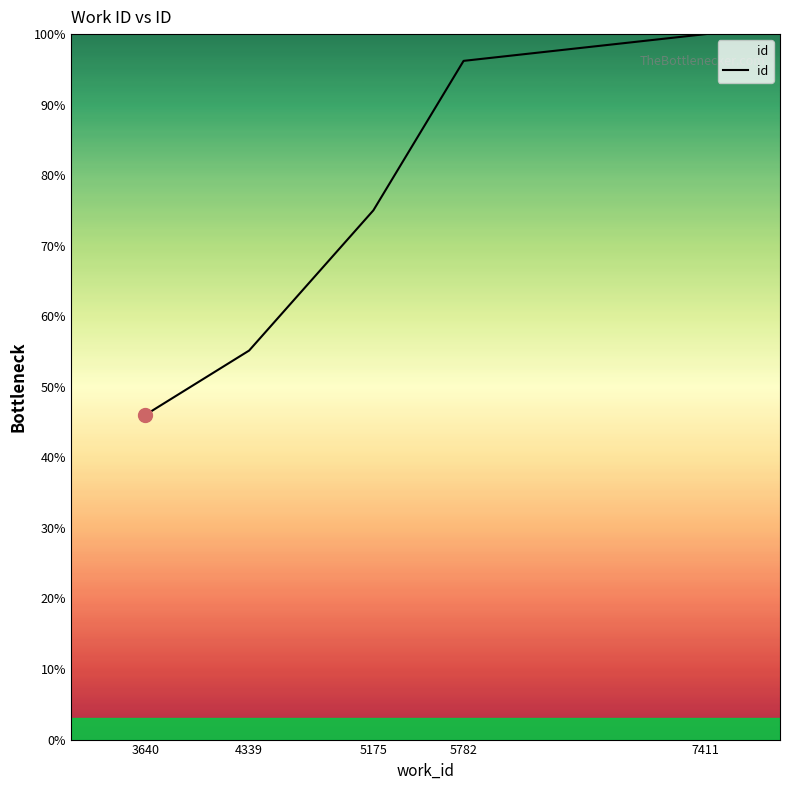

What is the change in value from 4339 to 5175?

+19.9